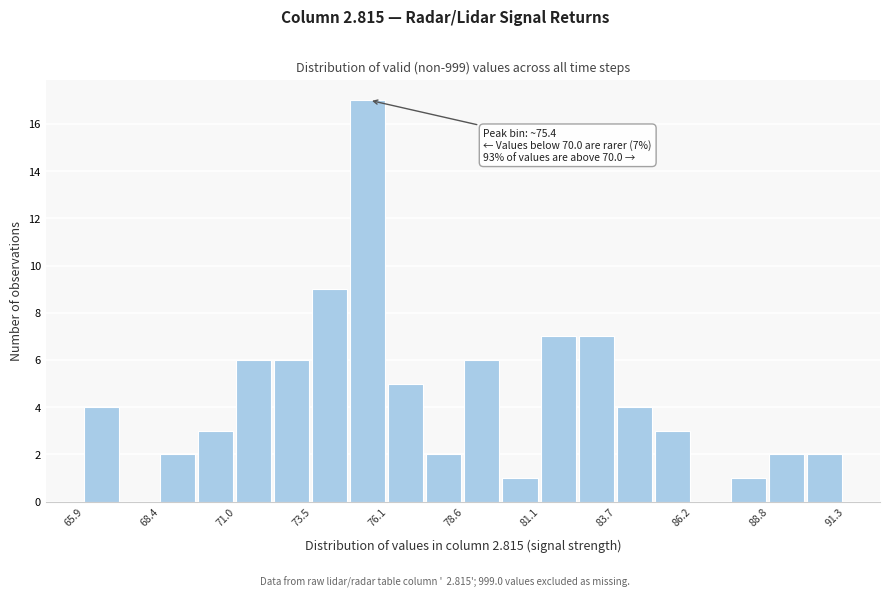

Read against the x-axis, roughly where is the centre of the tallest bar?

75.5